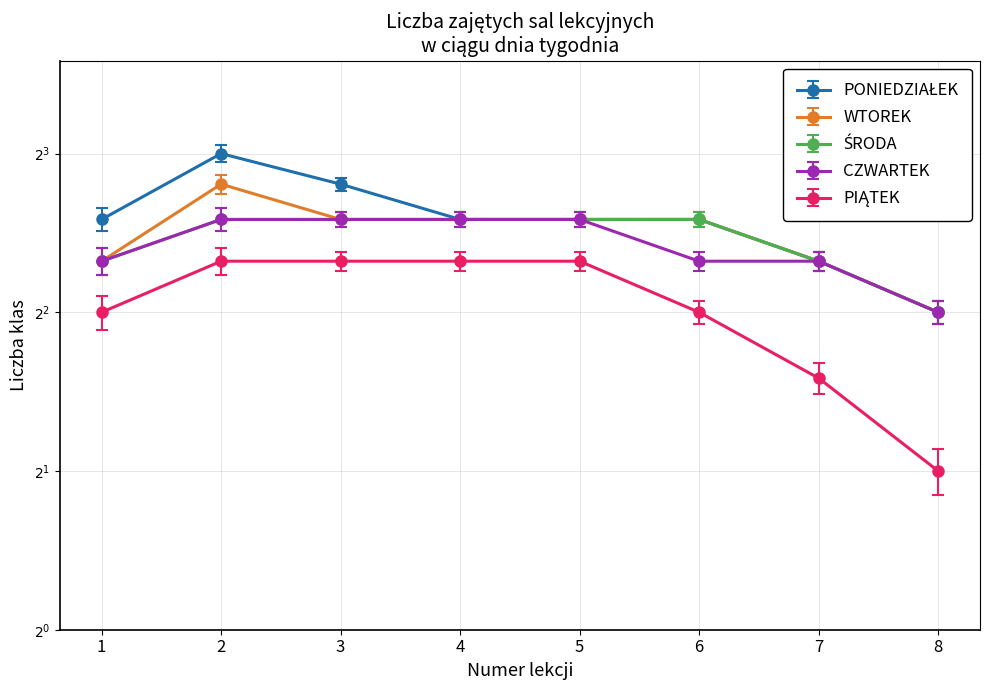

True or false: PIĄTEK and WTOREK cross at least once.

False